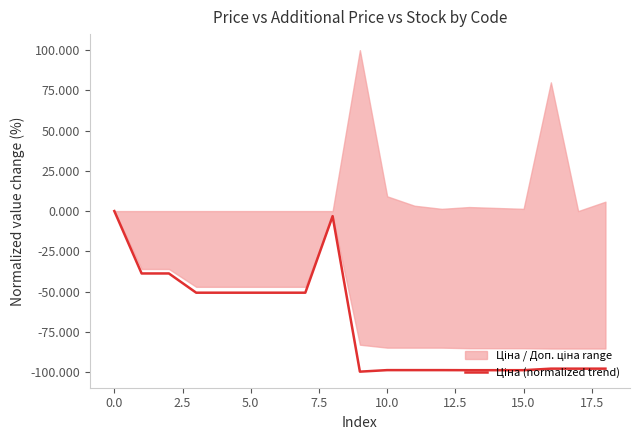

How many data points are above -97?

9